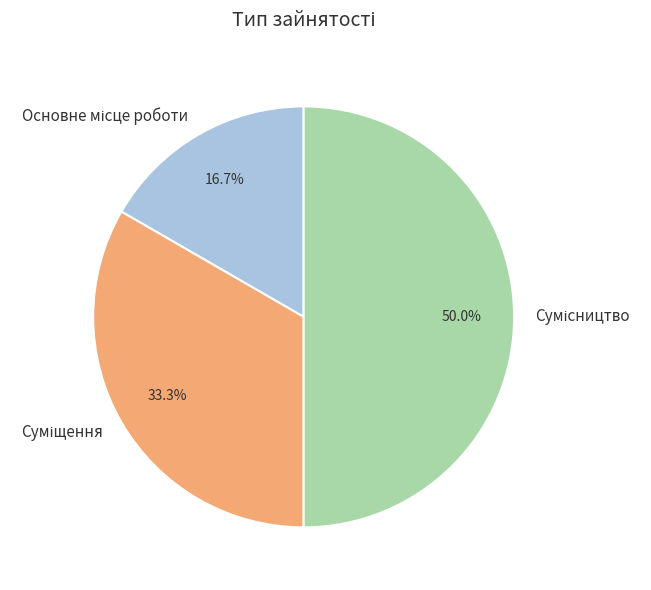

What portion of the pie excludes Суміщення?

66.7%